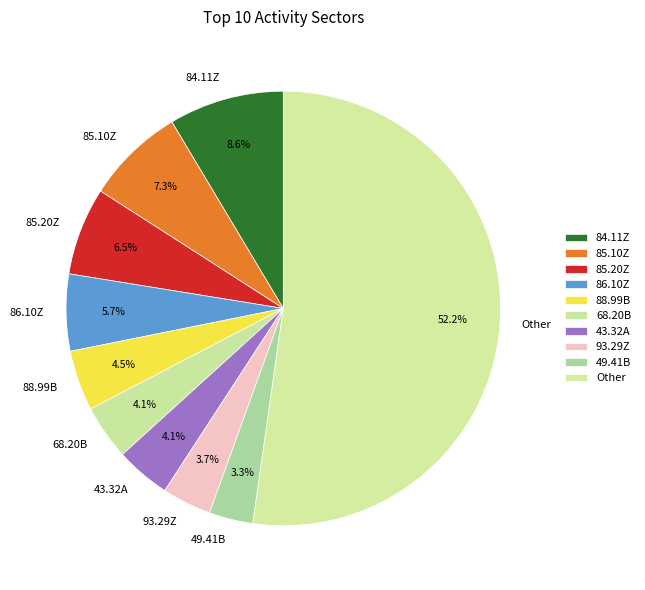

What portion of the pie excludes 85.10Z?

92.7%